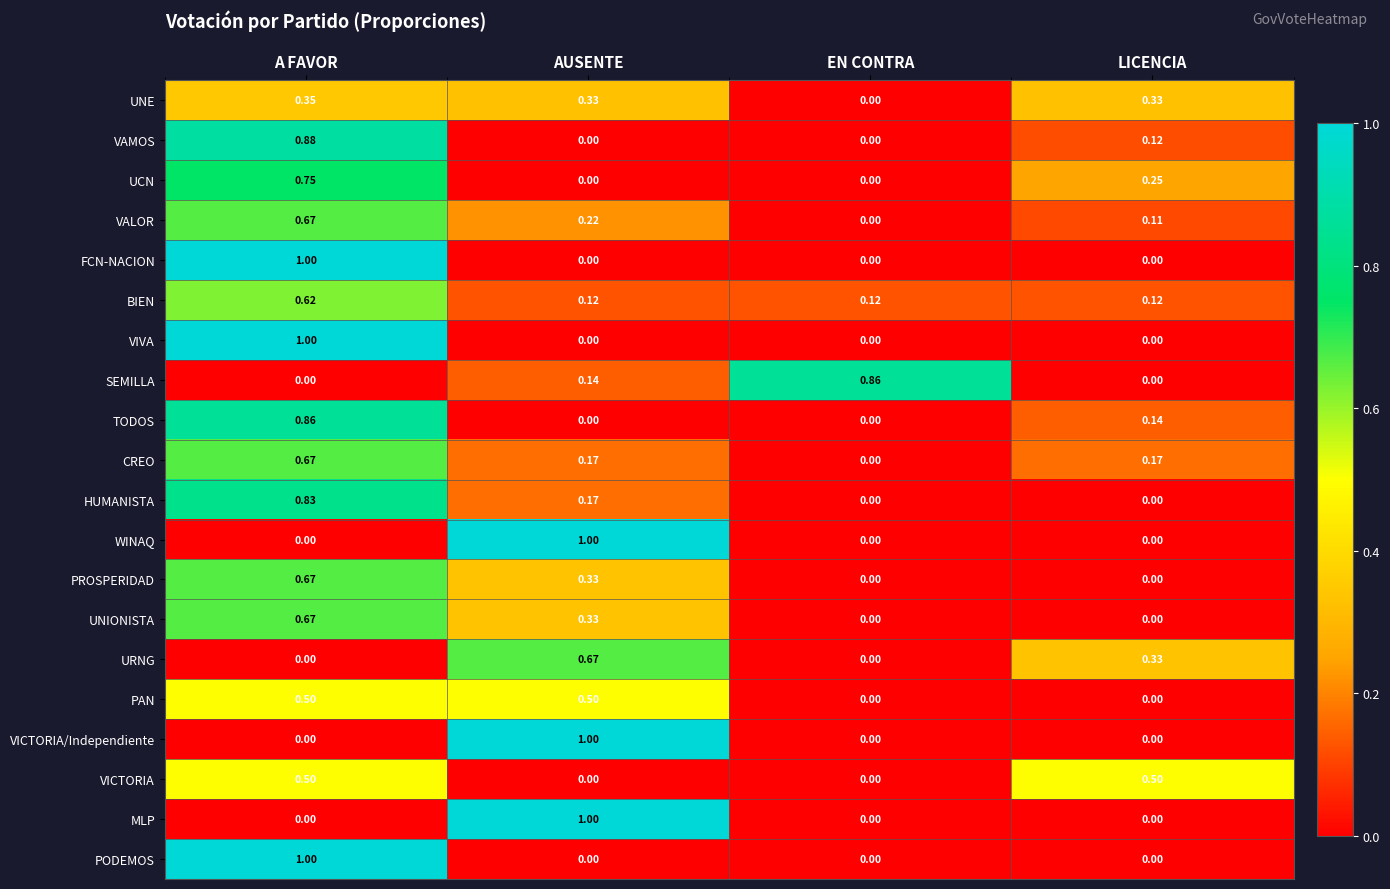

Is the value of CREO at LICENCIA greater than the value of BIEN at A FAVOR?

No